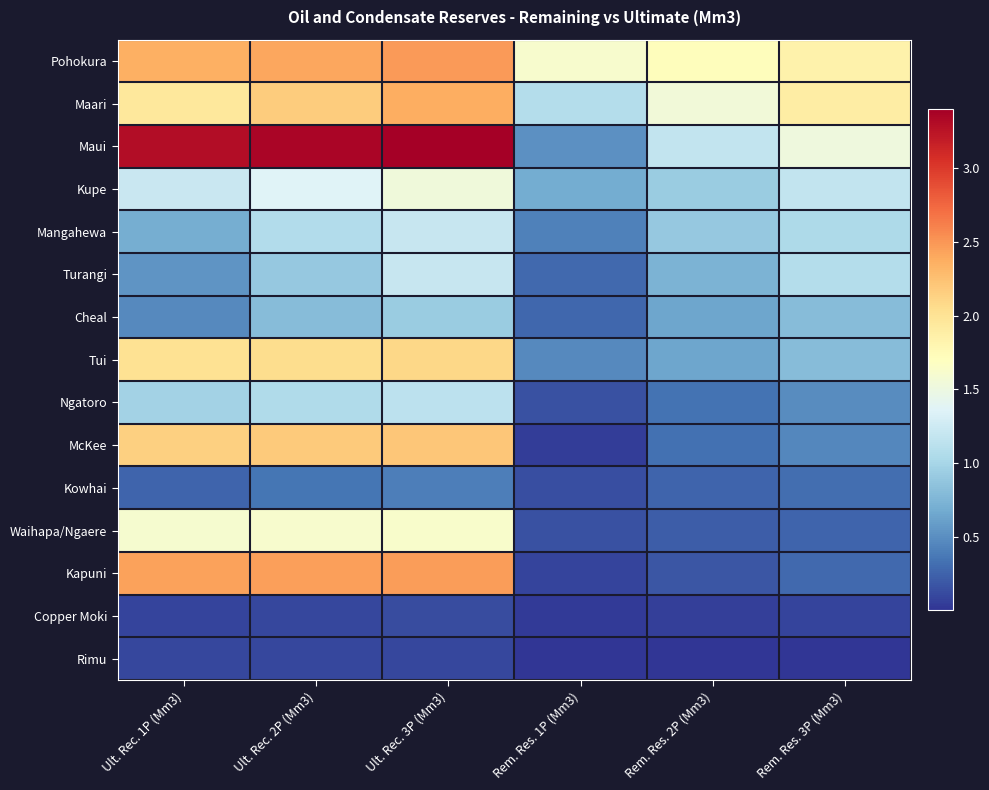

Reading left to right, extract all data points from this chart.

Pohokura: Ult. Rec. 1P (Mm3)=2.4	Ult. Rec. 2P (Mm3)=2.4	Ult. Rec. 3P (Mm3)=2.5	Rem. Res. 1P (Mm3)=1.6	Rem. Res. 2P (Mm3)=1.7	Rem. Res. 3P (Mm3)=1.8
Maari: Ult. Rec. 1P (Mm3)=1.9	Ult. Rec. 2P (Mm3)=2.2	Ult. Rec. 3P (Mm3)=2.4	Rem. Res. 1P (Mm3)=1.1	Rem. Res. 2P (Mm3)=1.6	Rem. Res. 3P (Mm3)=1.9
Maui: Ult. Rec. 1P (Mm3)=3.3	Ult. Rec. 2P (Mm3)=3.4	Ult. Rec. 3P (Mm3)=3.4	Rem. Res. 1P (Mm3)=0.5	Rem. Res. 2P (Mm3)=1.2	Rem. Res. 3P (Mm3)=1.5
Kupe: Ult. Rec. 1P (Mm3)=1.2	Ult. Rec. 2P (Mm3)=1.4	Ult. Rec. 3P (Mm3)=1.5	Rem. Res. 1P (Mm3)=0.7	Rem. Res. 2P (Mm3)=0.9	Rem. Res. 3P (Mm3)=1.2
Mangahewa: Ult. Rec. 1P (Mm3)=0.7	Ult. Rec. 2P (Mm3)=1.1	Ult. Rec. 3P (Mm3)=1.2	Rem. Res. 1P (Mm3)=0.4	Rem. Res. 2P (Mm3)=0.9	Rem. Res. 3P (Mm3)=1.0
Turangi: Ult. Rec. 1P (Mm3)=0.5	Ult. Rec. 2P (Mm3)=0.9	Ult. Rec. 3P (Mm3)=1.2	Rem. Res. 1P (Mm3)=0.3	Rem. Res. 2P (Mm3)=0.7	Rem. Res. 3P (Mm3)=1.1
Cheal: Ult. Rec. 1P (Mm3)=0.5	Ult. Rec. 2P (Mm3)=0.8	Ult. Rec. 3P (Mm3)=0.9	Rem. Res. 1P (Mm3)=0.3	Rem. Res. 2P (Mm3)=0.7	Rem. Res. 3P (Mm3)=0.8
Tui: Ult. Rec. 1P (Mm3)=2.0	Ult. Rec. 2P (Mm3)=2.0	Ult. Rec. 3P (Mm3)=2.1	Rem. Res. 1P (Mm3)=0.5	Rem. Res. 2P (Mm3)=0.6	Rem. Res. 3P (Mm3)=0.8
Ngatoro: Ult. Rec. 1P (Mm3)=1.0	Ult. Rec. 2P (Mm3)=1.1	Ult. Rec. 3P (Mm3)=1.1	Rem. Res. 1P (Mm3)=0.2	Rem. Res. 2P (Mm3)=0.3	Rem. Res. 3P (Mm3)=0.5
McKee: Ult. Rec. 1P (Mm3)=2.1	Ult. Rec. 2P (Mm3)=2.2	Ult. Rec. 3P (Mm3)=2.2	Rem. Res. 1P (Mm3)=0.0	Rem. Res. 2P (Mm3)=0.3	Rem. Res. 3P (Mm3)=0.5
Kowhai: Ult. Rec. 1P (Mm3)=0.3	Ult. Rec. 2P (Mm3)=0.4	Ult. Rec. 3P (Mm3)=0.4	Rem. Res. 1P (Mm3)=0.1	Rem. Res. 2P (Mm3)=0.3	Rem. Res. 3P (Mm3)=0.3
Waihapa/Ngaere: Ult. Rec. 1P (Mm3)=1.6	Ult. Rec. 2P (Mm3)=1.6	Ult. Rec. 3P (Mm3)=1.6	Rem. Res. 1P (Mm3)=0.2	Rem. Res. 2P (Mm3)=0.2	Rem. Res. 3P (Mm3)=0.3
Kapuni: Ult. Rec. 1P (Mm3)=2.4	Ult. Rec. 2P (Mm3)=2.5	Ult. Rec. 3P (Mm3)=2.5	Rem. Res. 1P (Mm3)=0.1	Rem. Res. 2P (Mm3)=0.2	Rem. Res. 3P (Mm3)=0.3
Copper Moki: Ult. Rec. 1P (Mm3)=0.1	Ult. Rec. 2P (Mm3)=0.1	Ult. Rec. 3P (Mm3)=0.1	Rem. Res. 1P (Mm3)=0.0	Rem. Res. 2P (Mm3)=0.1	Rem. Res. 3P (Mm3)=0.1
Rimu: Ult. Rec. 1P (Mm3)=0.1	Ult. Rec. 2P (Mm3)=0.1	Ult. Rec. 3P (Mm3)=0.1	Rem. Res. 1P (Mm3)=0.0	Rem. Res. 2P (Mm3)=0.0	Rem. Res. 3P (Mm3)=0.0